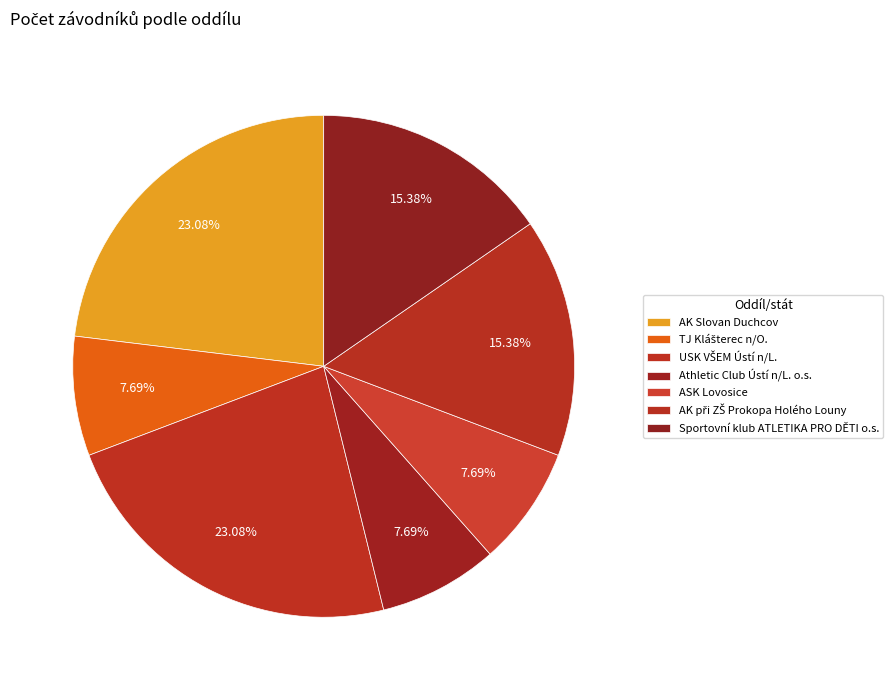

Does TJ Klášterec n/O. represent more than half of the total?

No